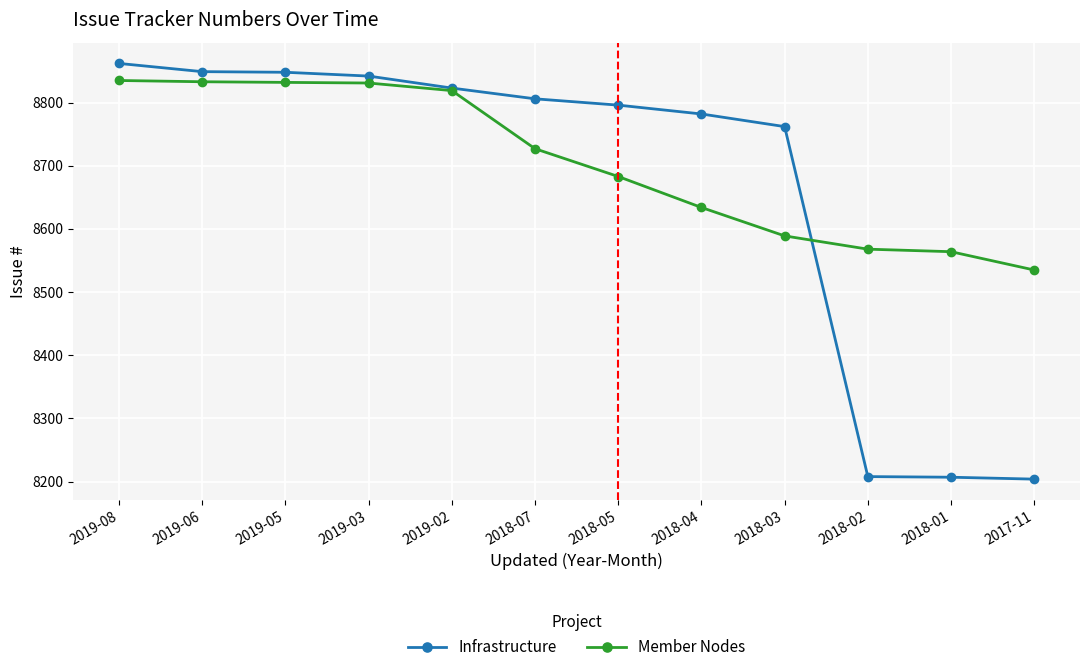

Between 2018-07 and 2018-03, which series saw the biggest shift?

Member Nodes